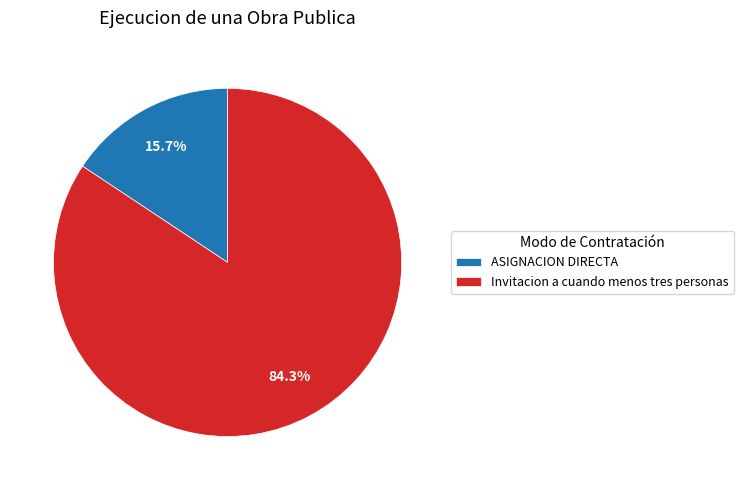

Is there a majority slice in this chart?

Yes